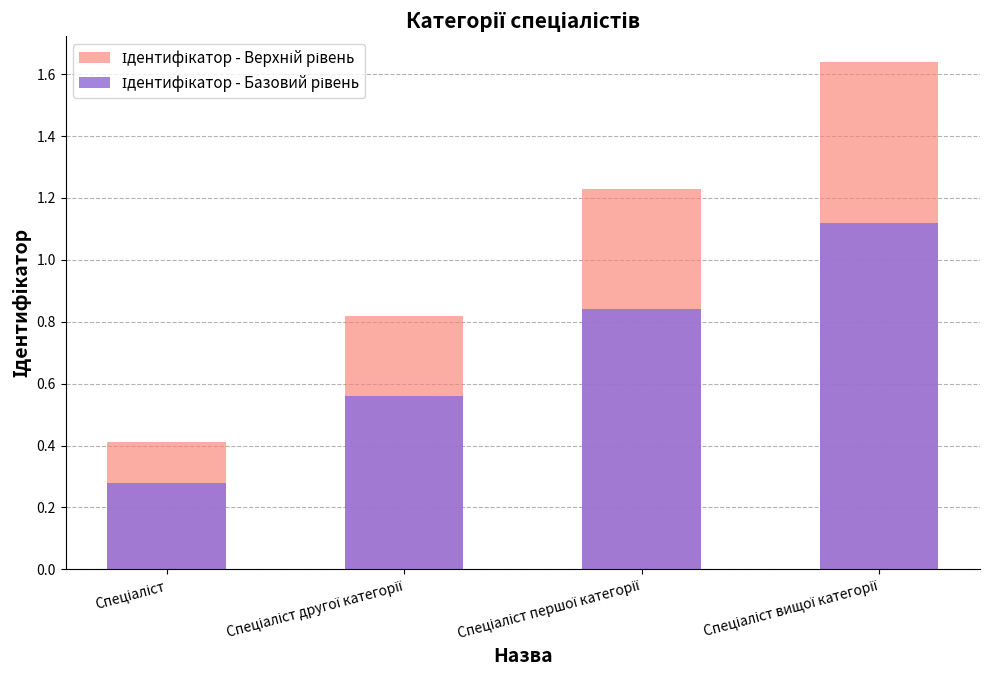

What is the sum of the Ідентифікатор - Базовий рівень values at Спеціаліст and Спеціаліст вищої категорії?

1.4